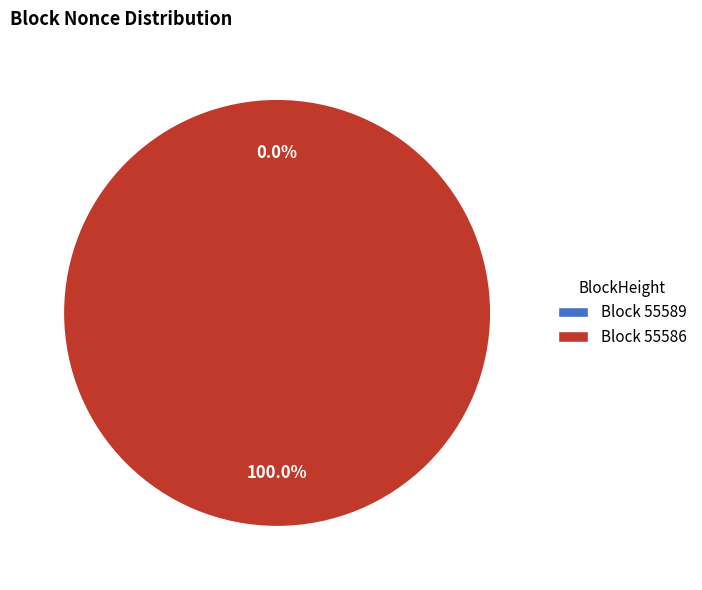

Which slice is the largest?

55586